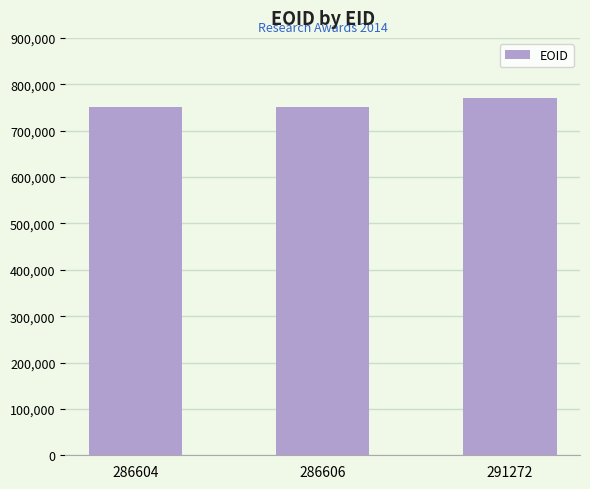

What is the change in value from 286606 to 291272?

+18758